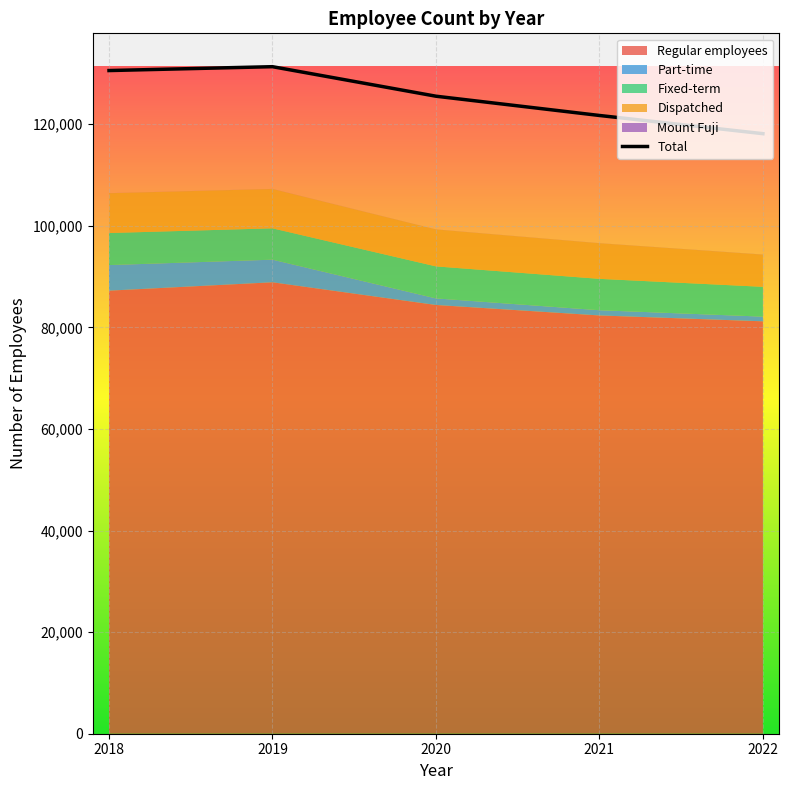

How many data points in Total are above 125488?

2